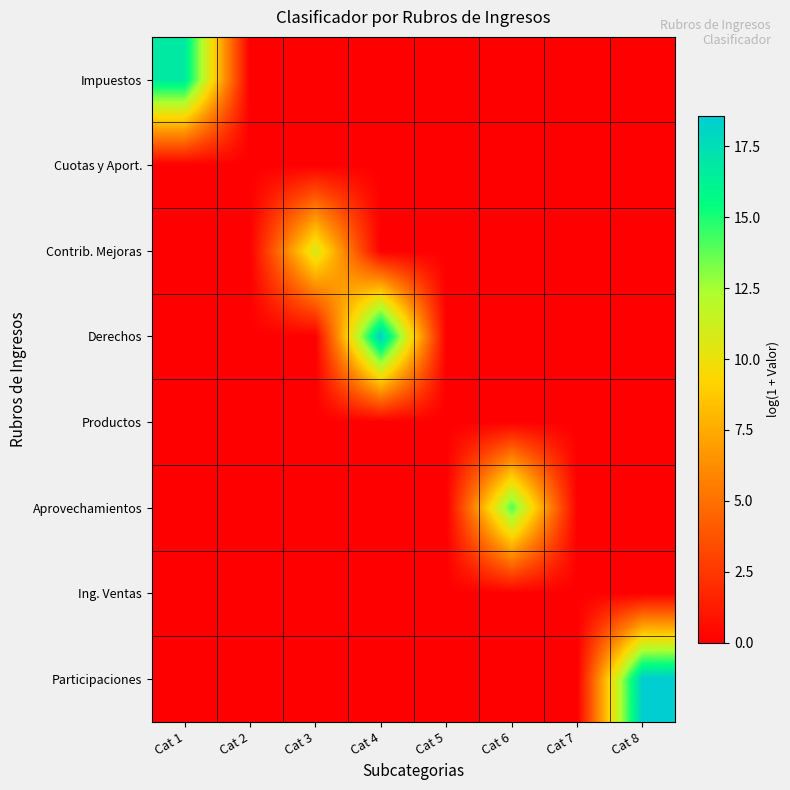

Reading left to right, transcribe all the data shown in this chart.

Impuestos: Cat 1=16.8	Cat 2=0.0	Cat 3=0.0	Cat 4=0.0	Cat 5=0.0	Cat 6=0.0	Cat 7=0.0	Cat 8=0.0
Cuotas y Aport.: Cat 1=0.0	Cat 2=0.0	Cat 3=0.0	Cat 4=0.0	Cat 5=0.0	Cat 6=0.0	Cat 7=0.0	Cat 8=0.0
Contrib. Mejoras: Cat 1=0.0	Cat 2=0.0	Cat 3=10.9	Cat 4=0.0	Cat 5=0.0	Cat 6=0.0	Cat 7=0.0	Cat 8=0.0
Derechos: Cat 1=0.0	Cat 2=0.0	Cat 3=0.0	Cat 4=18.3	Cat 5=0.0	Cat 6=0.0	Cat 7=0.0	Cat 8=0.0
Productos: Cat 1=0.0	Cat 2=0.0	Cat 3=0.0	Cat 4=0.0	Cat 5=0.0	Cat 6=0.0	Cat 7=0.0	Cat 8=0.0
Aprovechamientos: Cat 1=0.0	Cat 2=0.0	Cat 3=0.0	Cat 4=0.0	Cat 5=0.0	Cat 6=14.0	Cat 7=0.0	Cat 8=0.0
Ing. Ventas: Cat 1=0.0	Cat 2=0.0	Cat 3=0.0	Cat 4=0.0	Cat 5=0.0	Cat 6=0.0	Cat 7=0.0	Cat 8=0.0
Participaciones: Cat 1=0.0	Cat 2=0.0	Cat 3=0.0	Cat 4=0.0	Cat 5=0.0	Cat 6=0.0	Cat 7=0.0	Cat 8=18.6